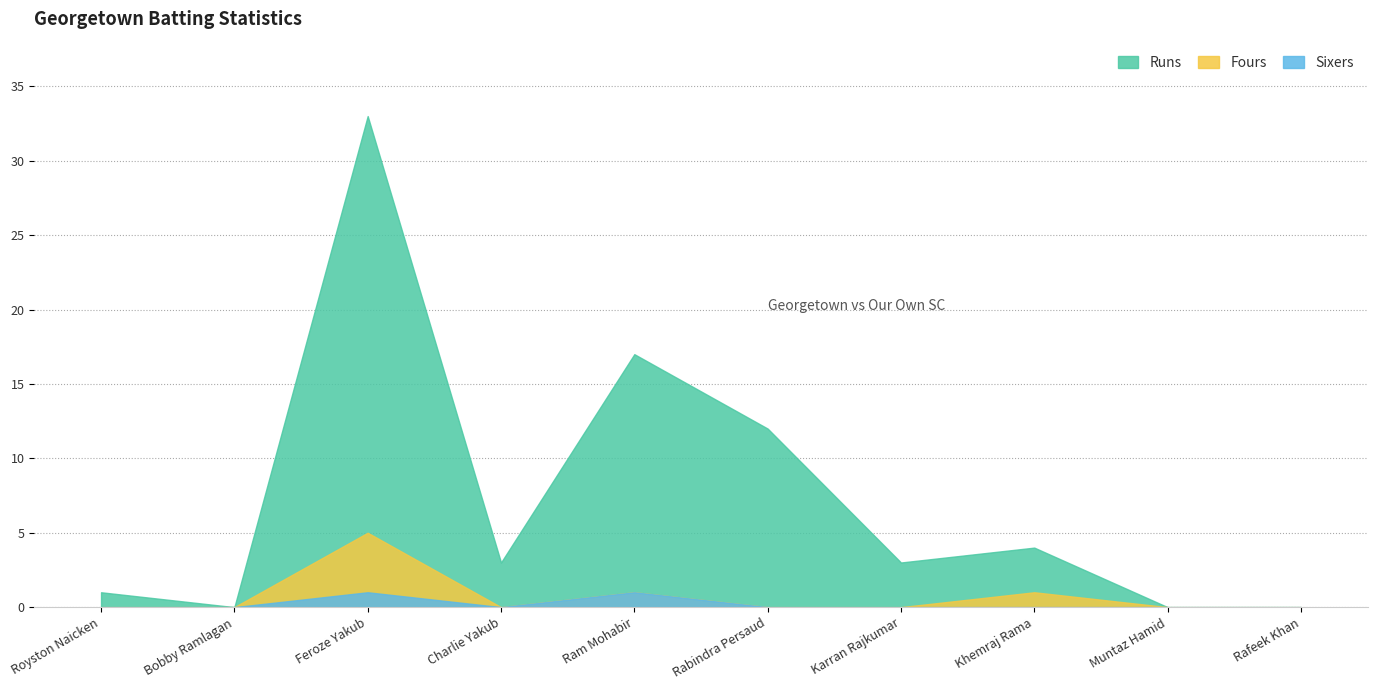

The Runs series shows 28 at Ram Mohabir. True or false?

False